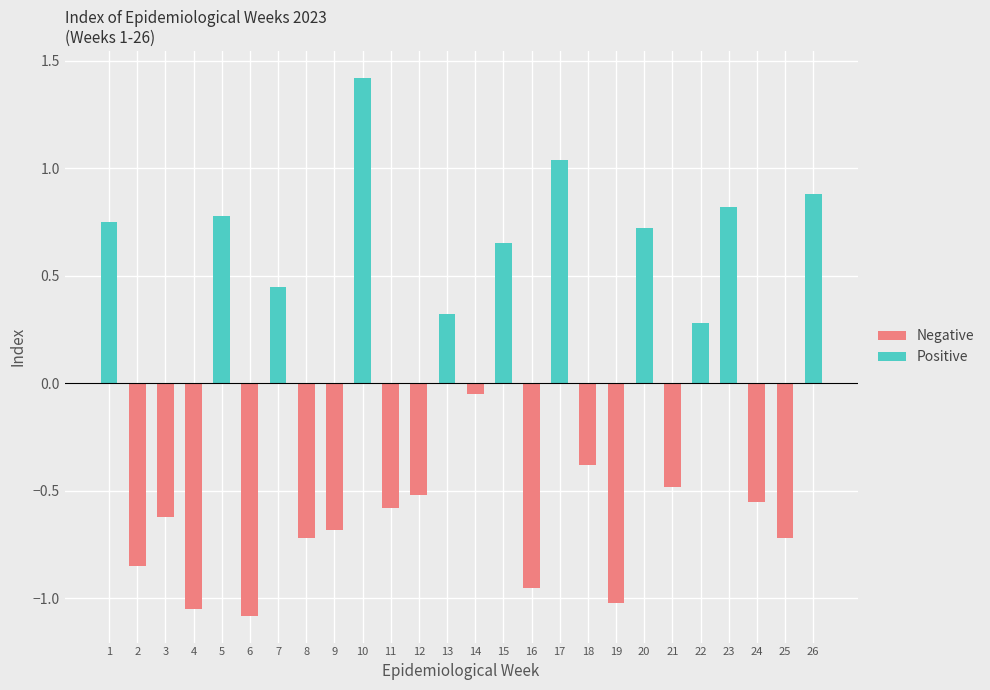

What is the total value across all series at 8?

-0.7